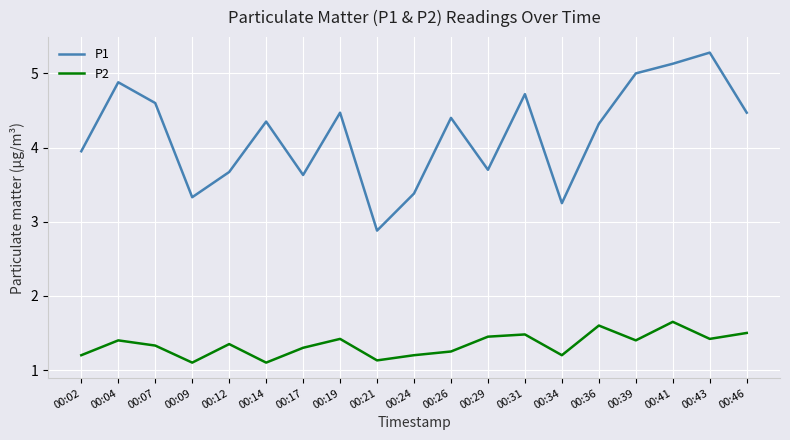

At how many categories does at least one series exceed 1?

19